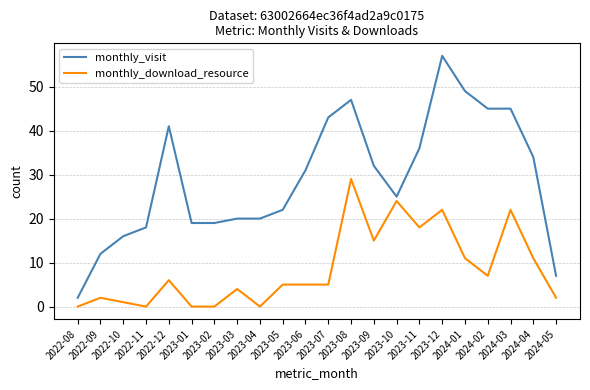

Where does the monthly_download_resource series first go above 5?

2022-12